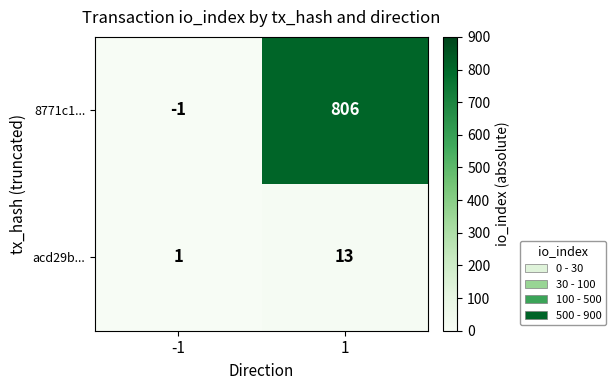

Which series has the largest total across all categories?

8771c1...